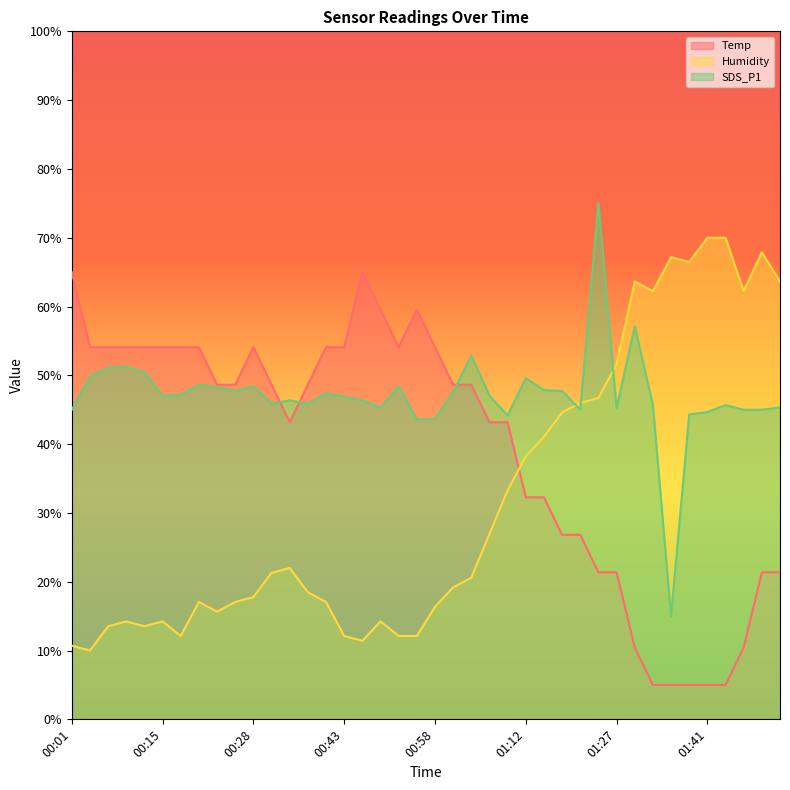

True or false: Temp and SDS_P1 cross at least once.

True